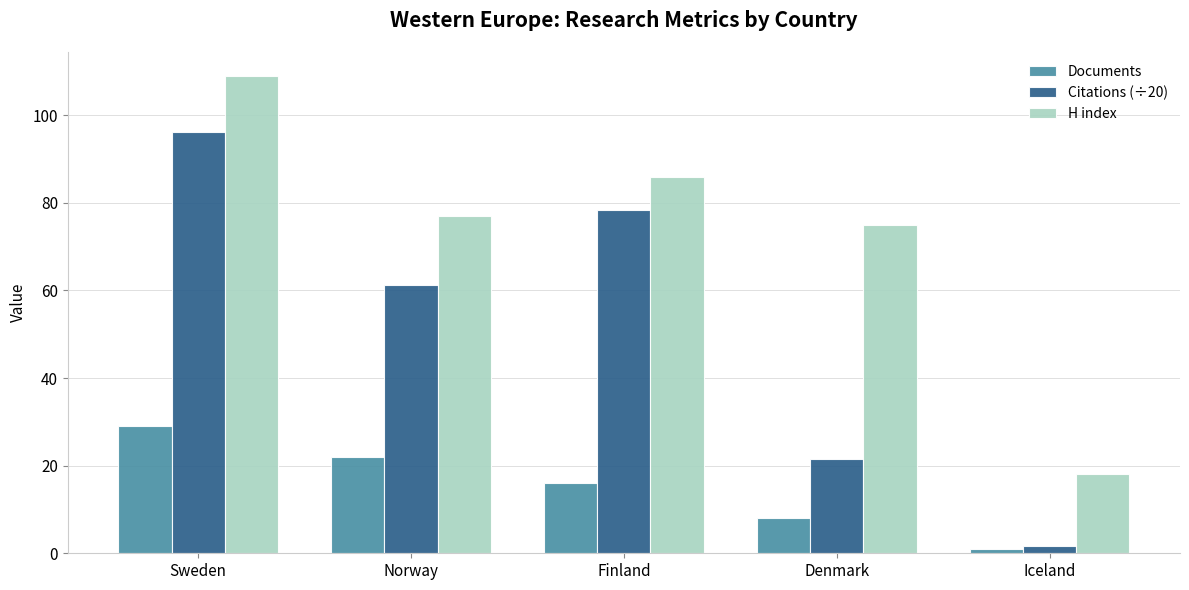

Where is H index nearest to the value 63?

Denmark